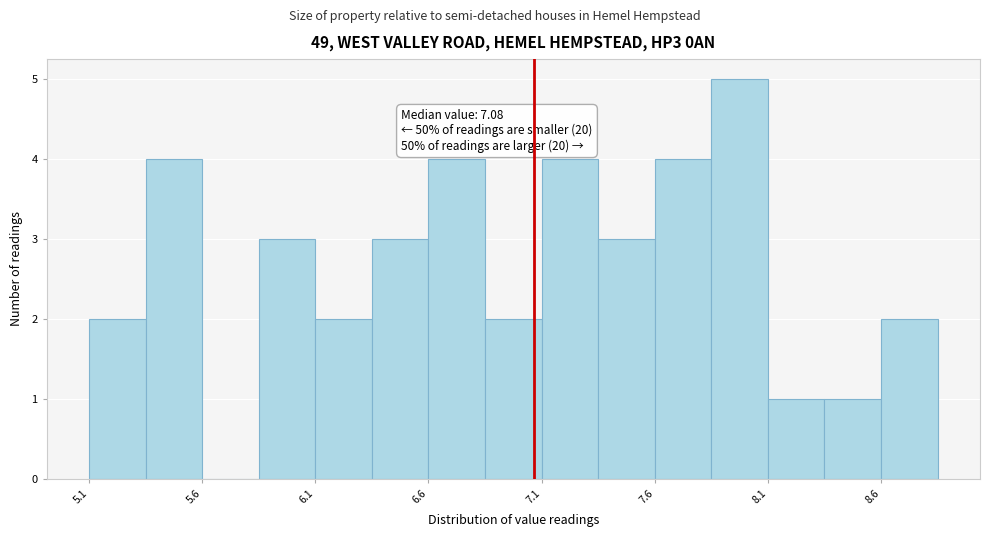

Which range on the x-axis has the tallest bar?

7.85 to 8.10